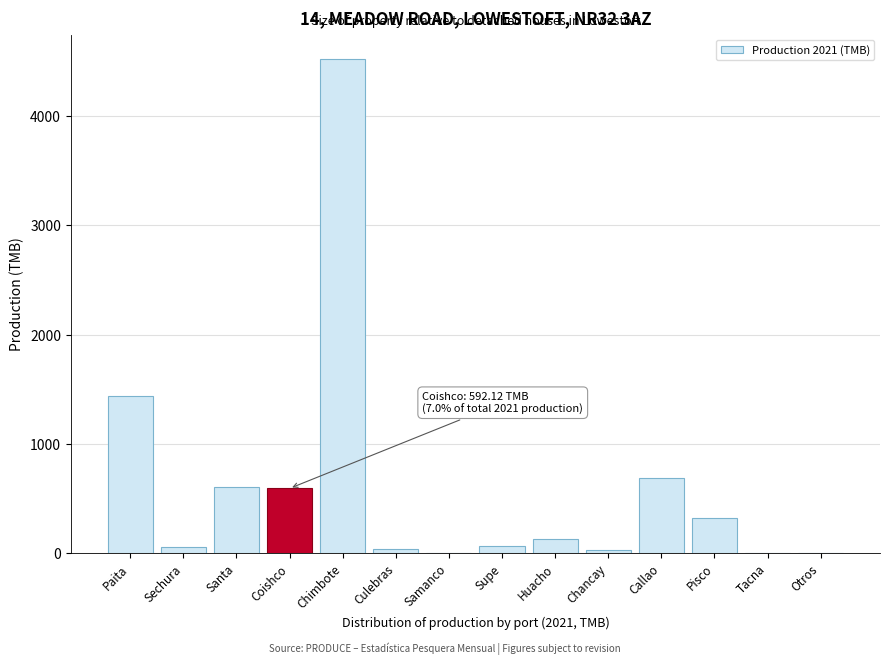

Where is the data nearest to the value 2259?

Paita